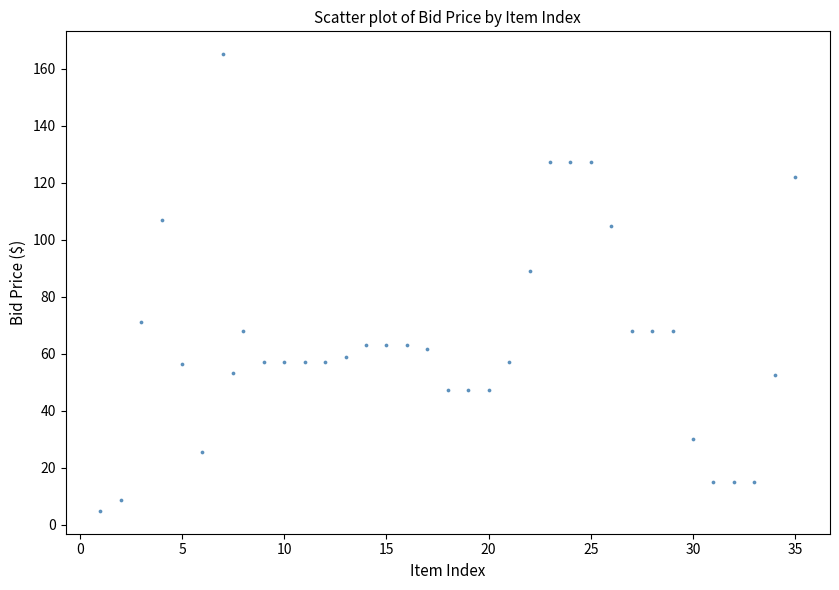

What is the range of Y values (max minus min)?

160.3